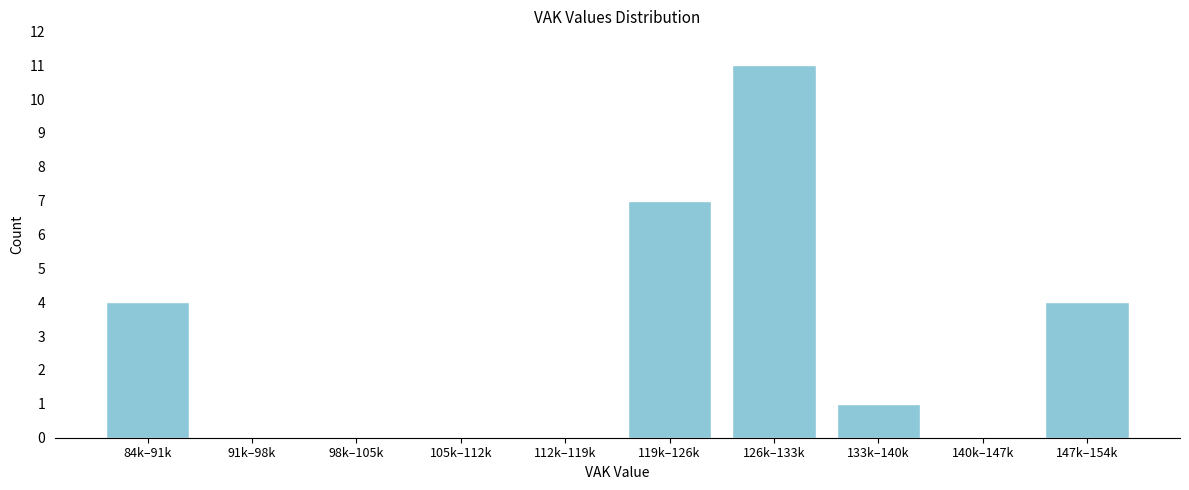

Reading right to left, transcribe all the data shown in this chart.

147k–154k=4	140k–147k=0	133k–140k=1	126k–133k=11	119k–126k=7	112k–119k=0	105k–112k=0	98k–105k=0	91k–98k=0	84k–91k=4